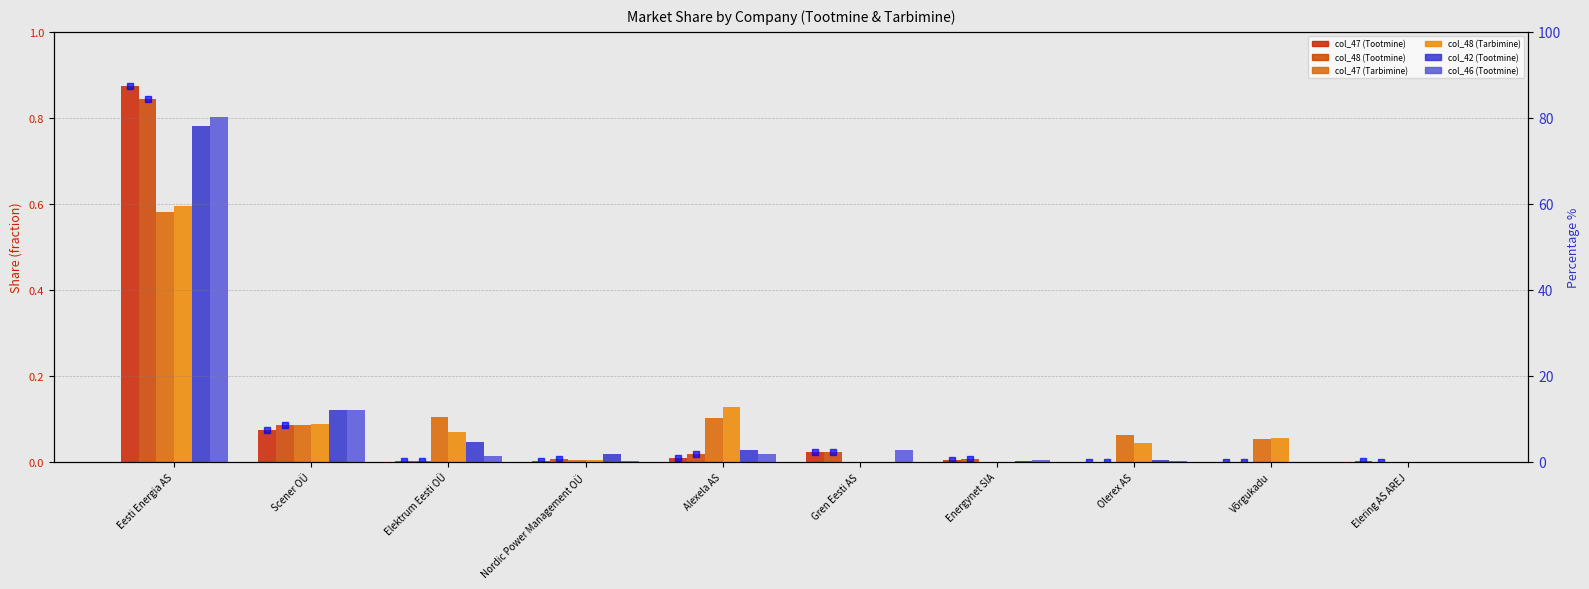

Which series has the largest range (max minus min)?

col_47 (Tootmine)